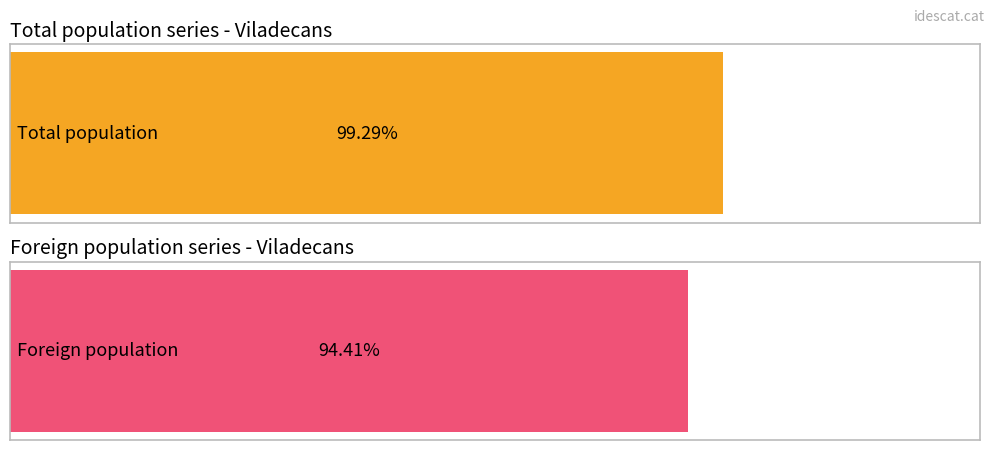

What are all the series names shown in the legend?

Total population, Foreign population